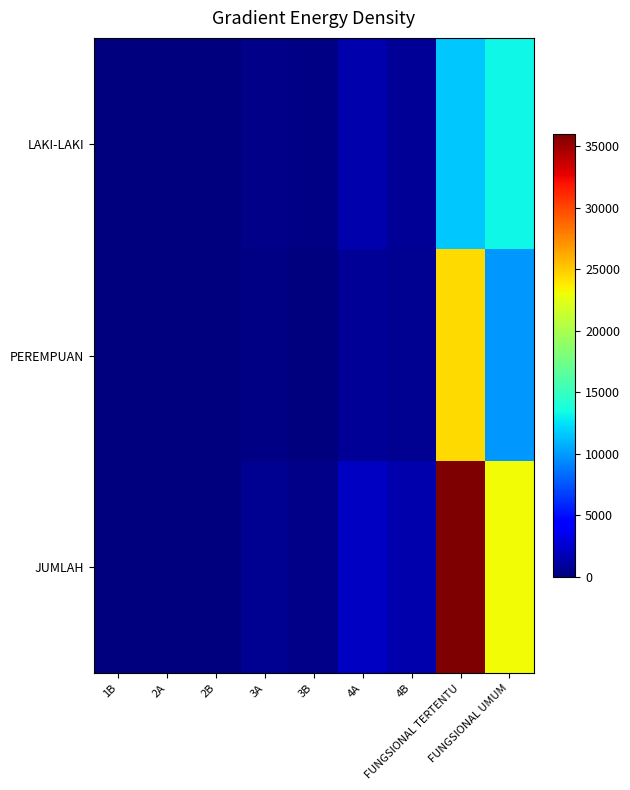

What is the greatest value displayed?

36007